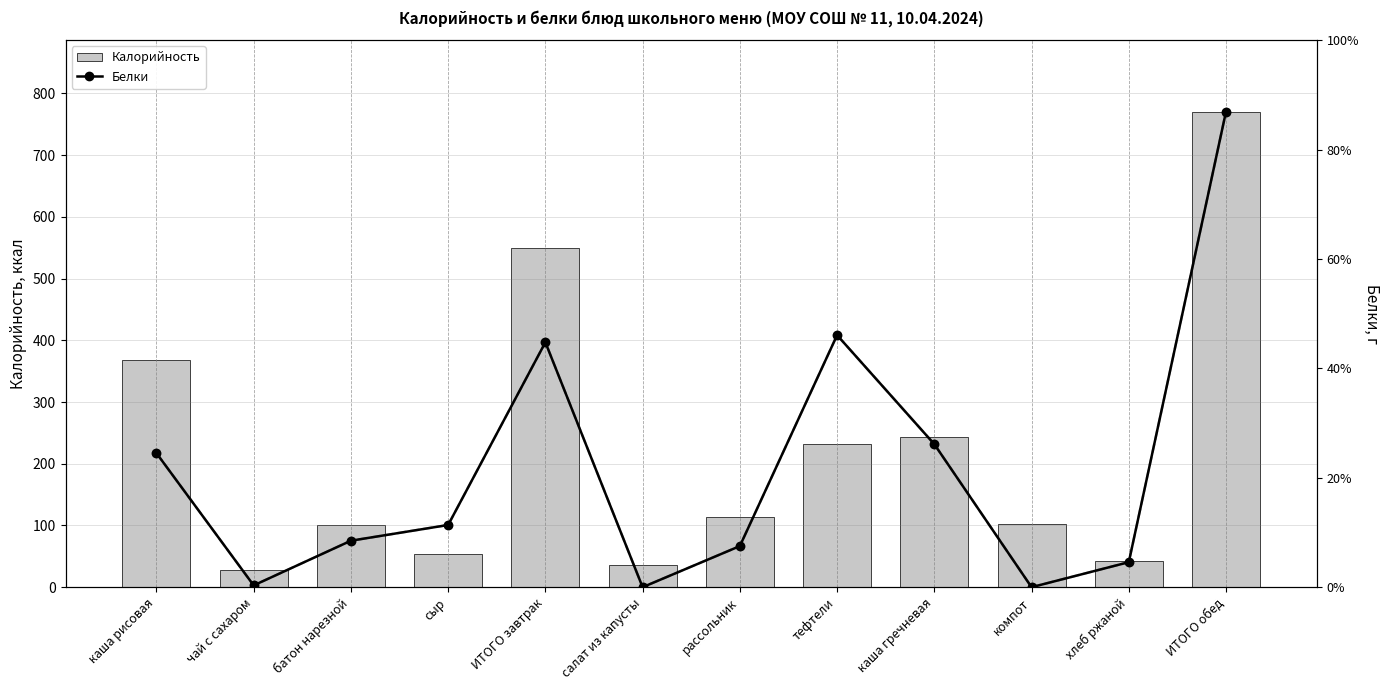

List the labels in order of Белки value, smallest first.

салат из капусты, компот, чай с сахаром, хлеб ржаной, рассольник, батон нарезной, сыр, каша рисовая, каша гречневая, ИТОГО завтрак, тефтели, ИТОГО обед